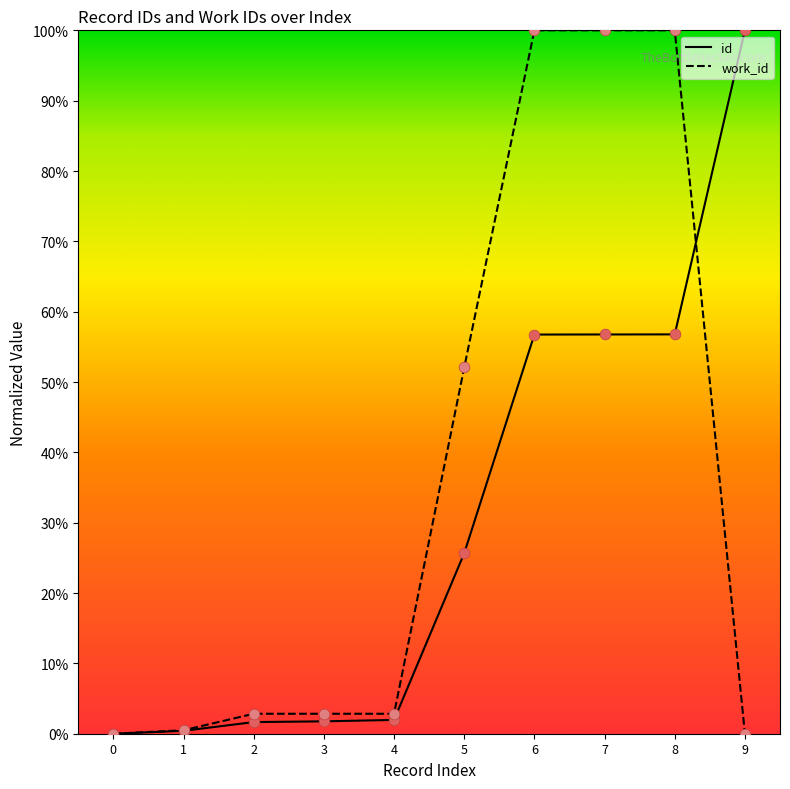

Is this an area chart (filled region under the line)?

No